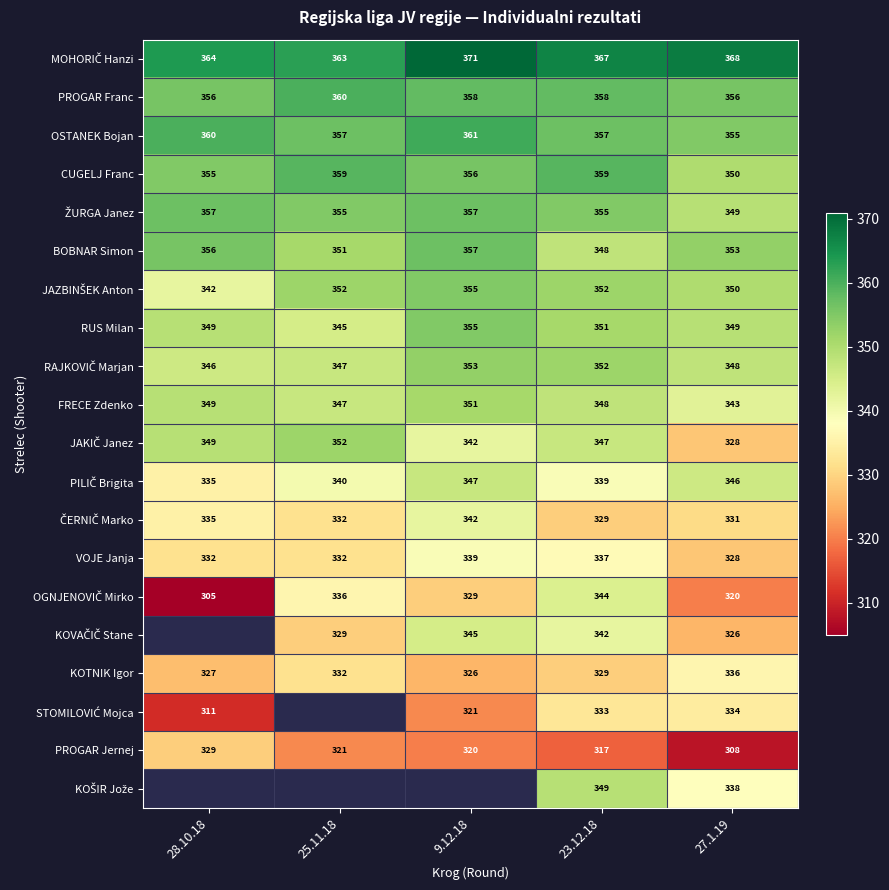

What is the difference between the highest and lowest values at 25.11.18?

42.0